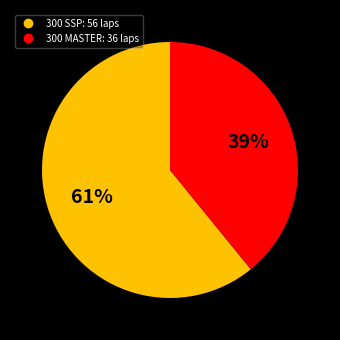

How many slices are in this pie chart?

2